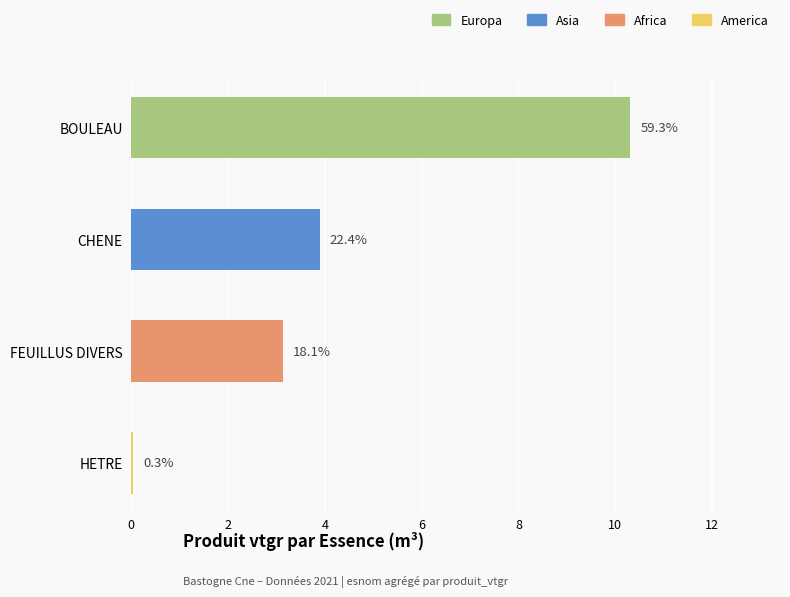

How many bars are there in total?

4